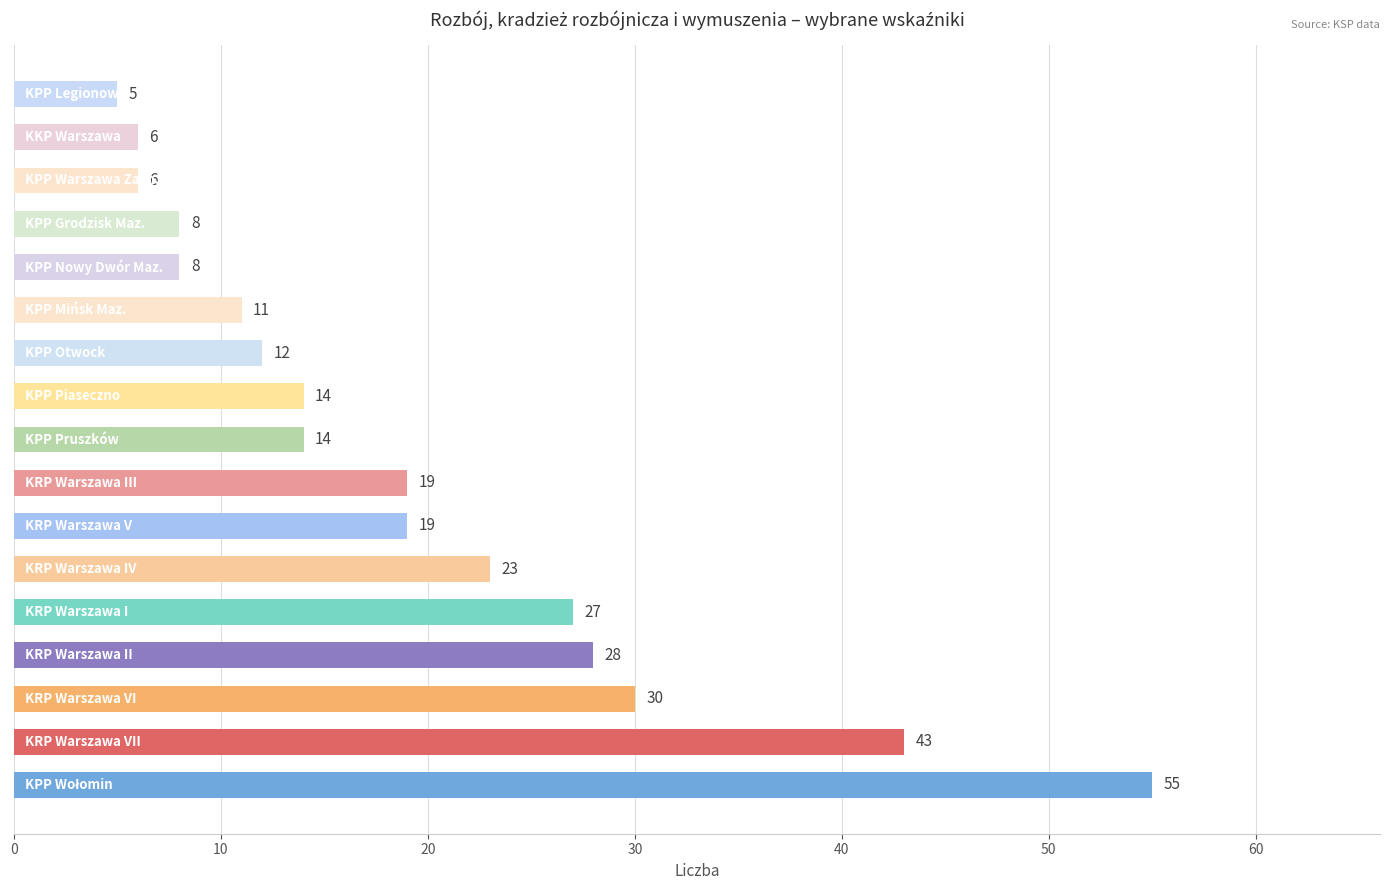

Reading bottom to top, extract all data points from this chart.

55	43	30	28	27	23	19	19	14	14	12	11	8	8	6	6	5